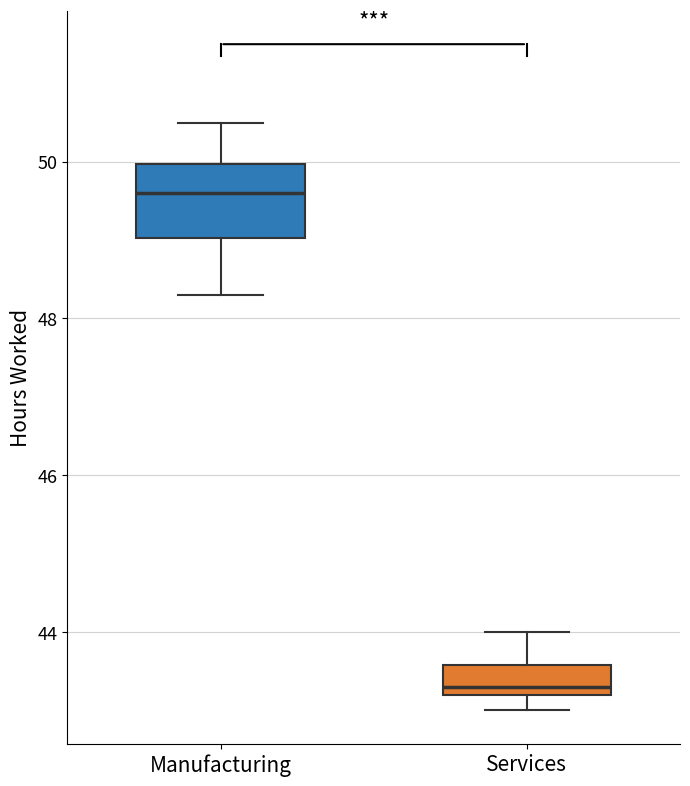

Where is the upper edge of the box for Services on the y-axis? The values are not printed on the chart, so give them approximately, as read against the axis.

43.6